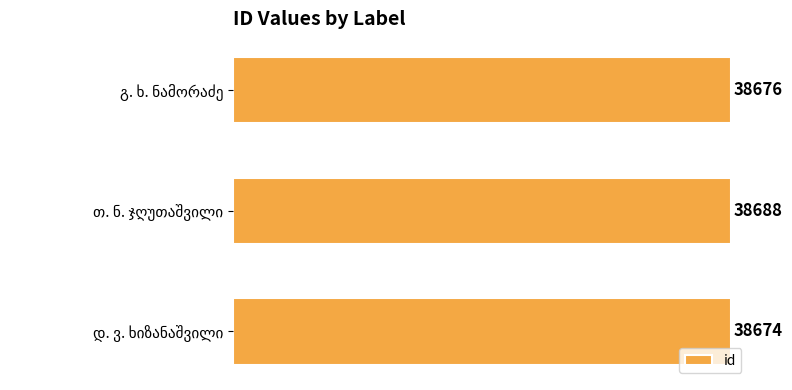

How many values are between 38674 and 38688?

3